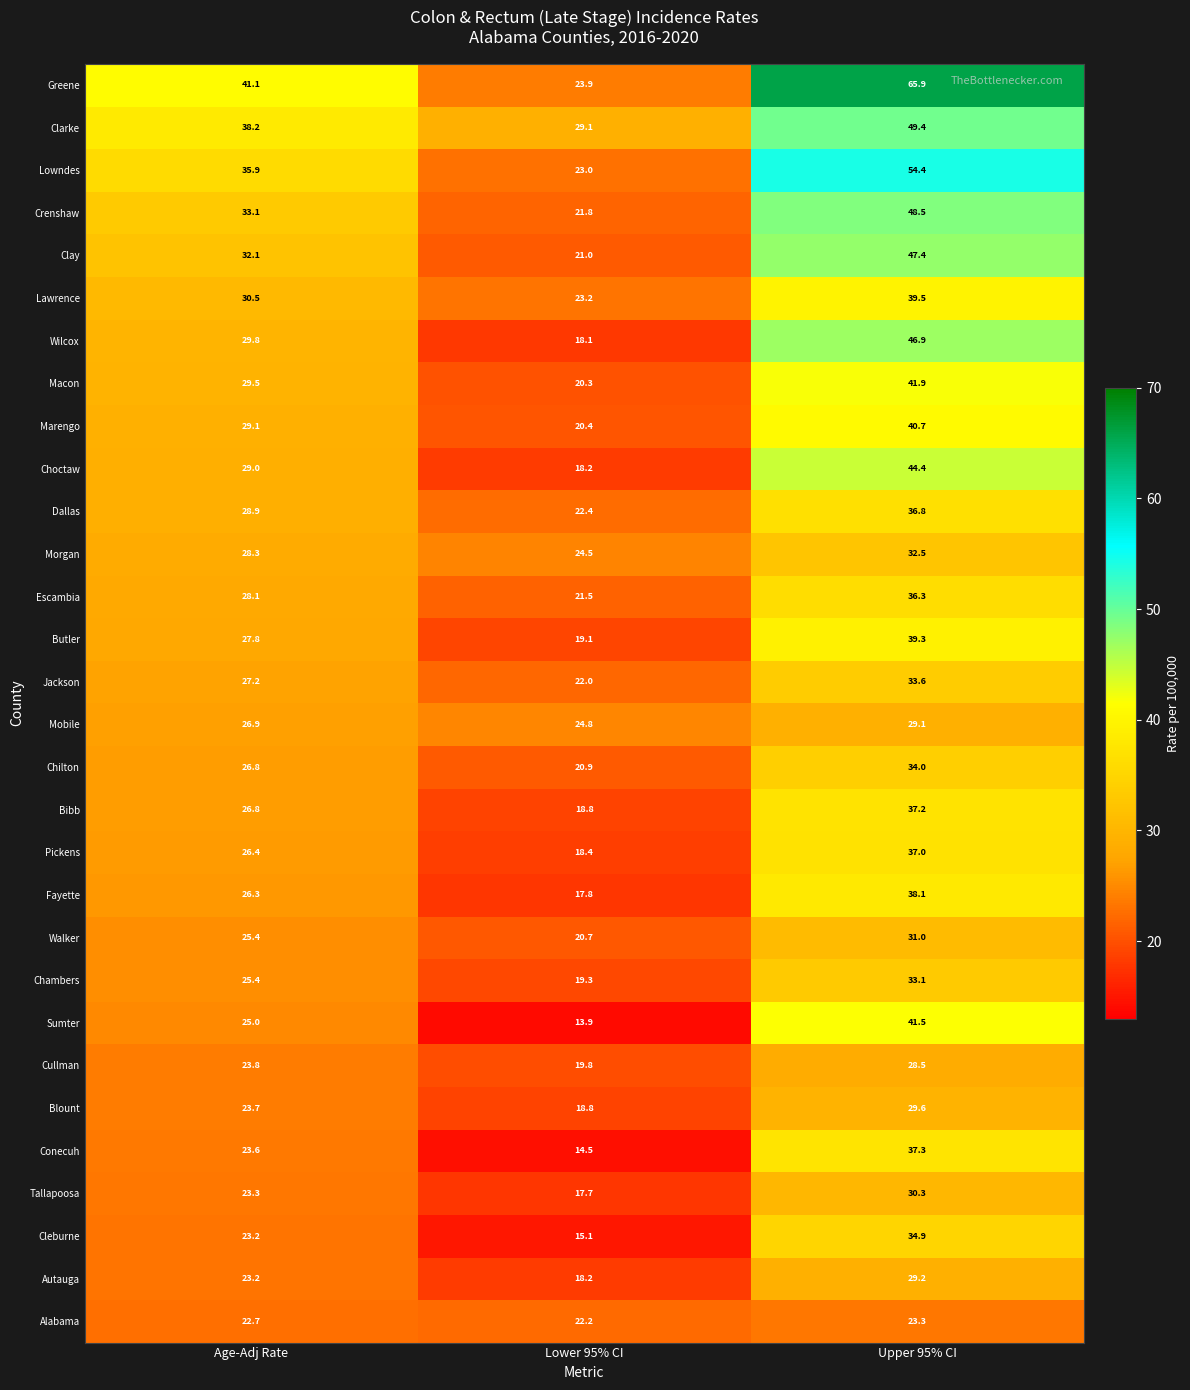

Is it true that Blount equals 26.9 at Lower 95% CI?

False